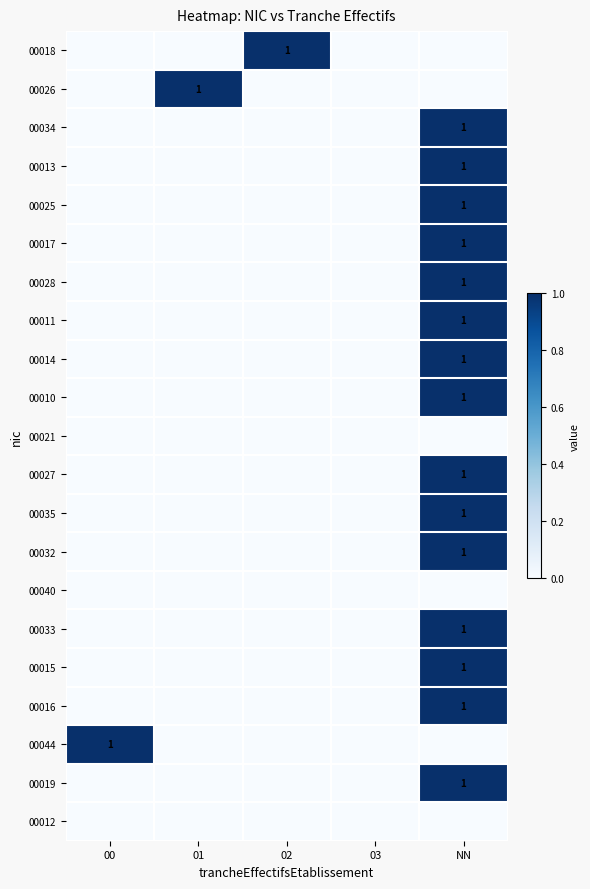

True or false: 00028 has a value of 1 at NN.

True